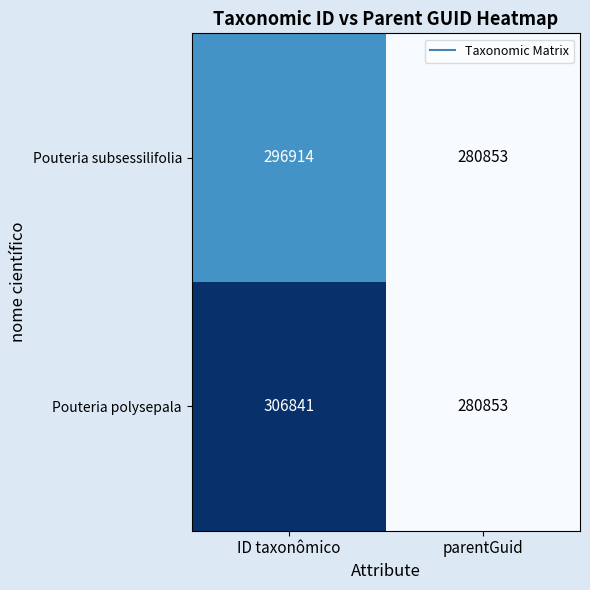

What value does the Pouteria subsessilifolia series have at ID taxonômico, to the nearest 50?

296900